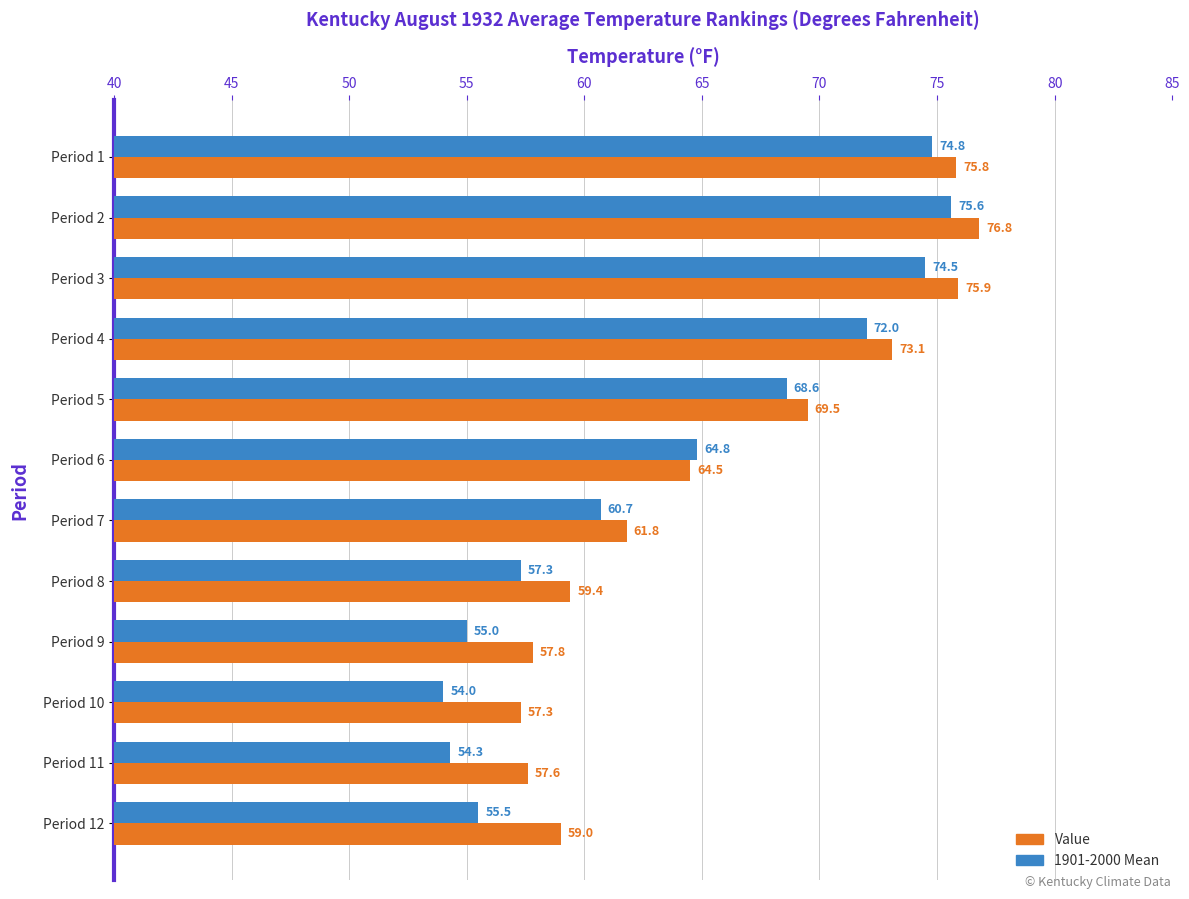

List the series in order of their overall mean, highest first.

Value, 1901-2000 Mean